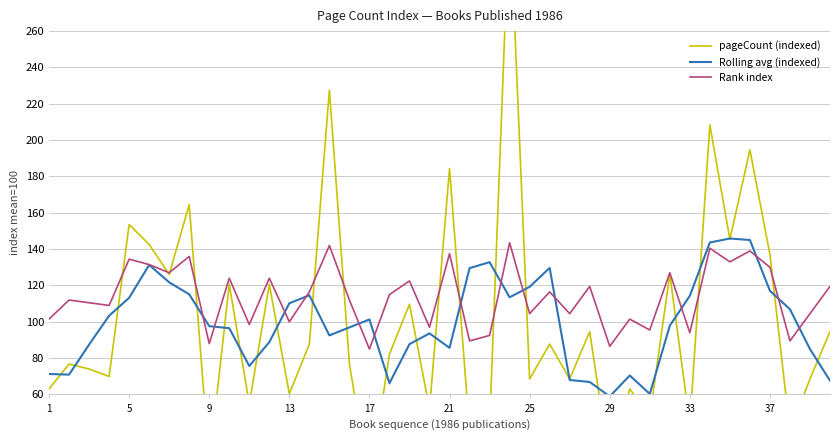

After their last crossing, which series has the higher values: Rank index or Rolling avg (indexed)?

Rank index